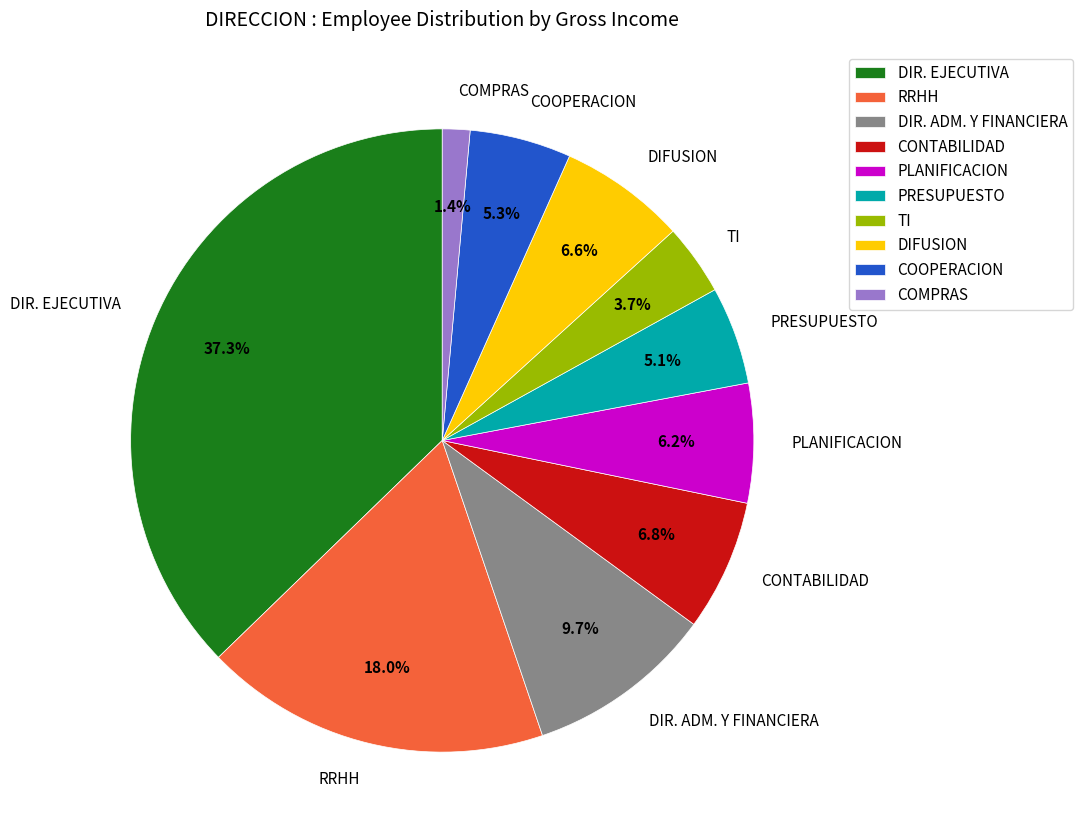

How many segments does this pie chart have?

10